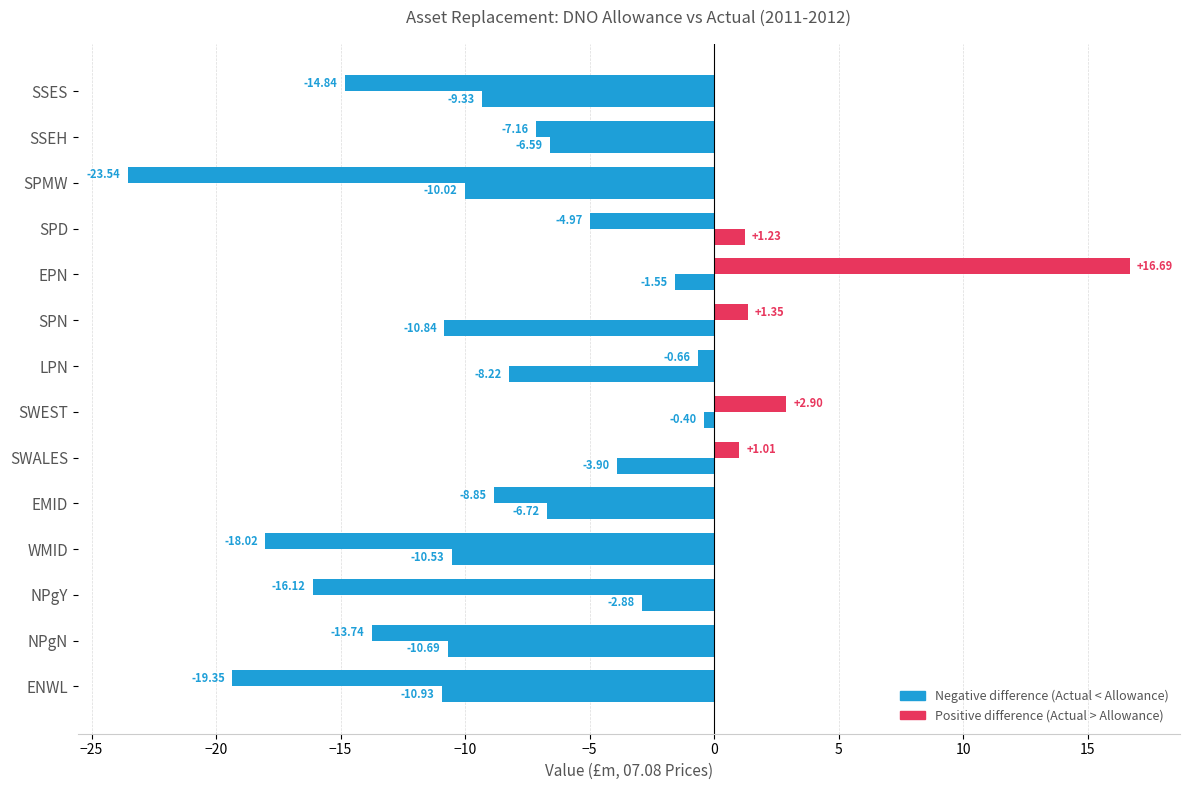

Is it true that Diff 2011 (Actual-Allowance) equals 2.2 at SPN?

False